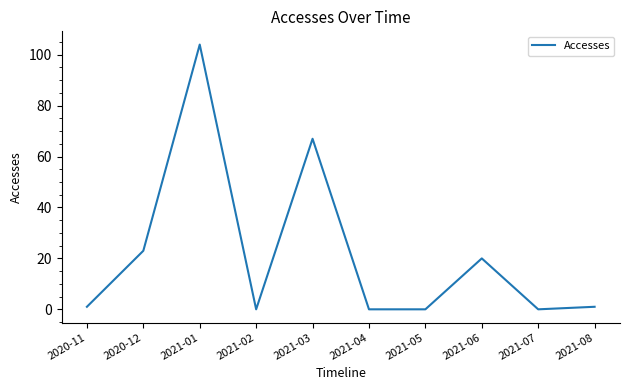

How many lines are shown in the chart?

1